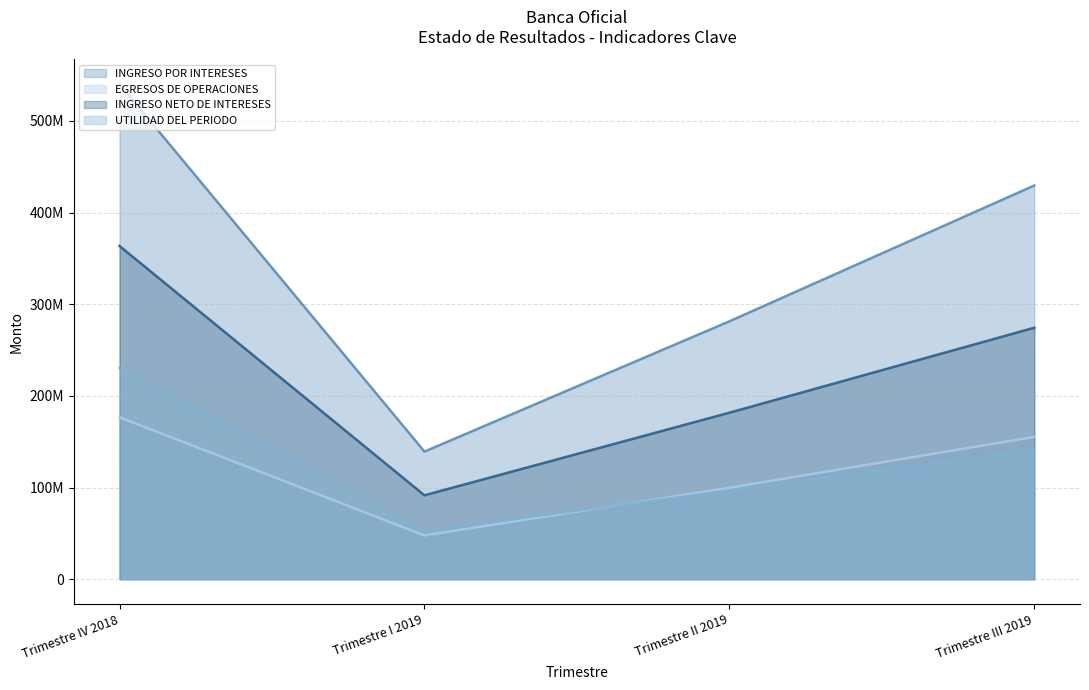

Which series has the widest spread of values?

INGRESO POR INTERESES (line)